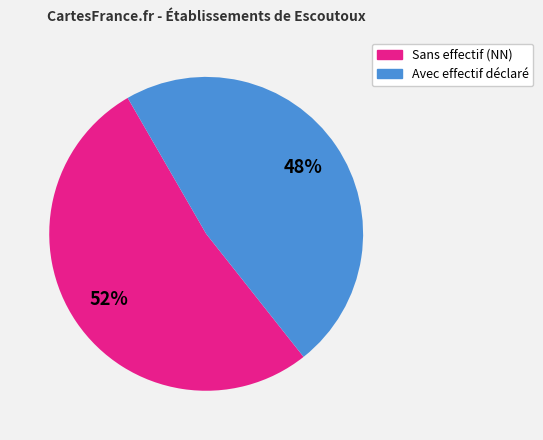

How many segments does this pie chart have?

2